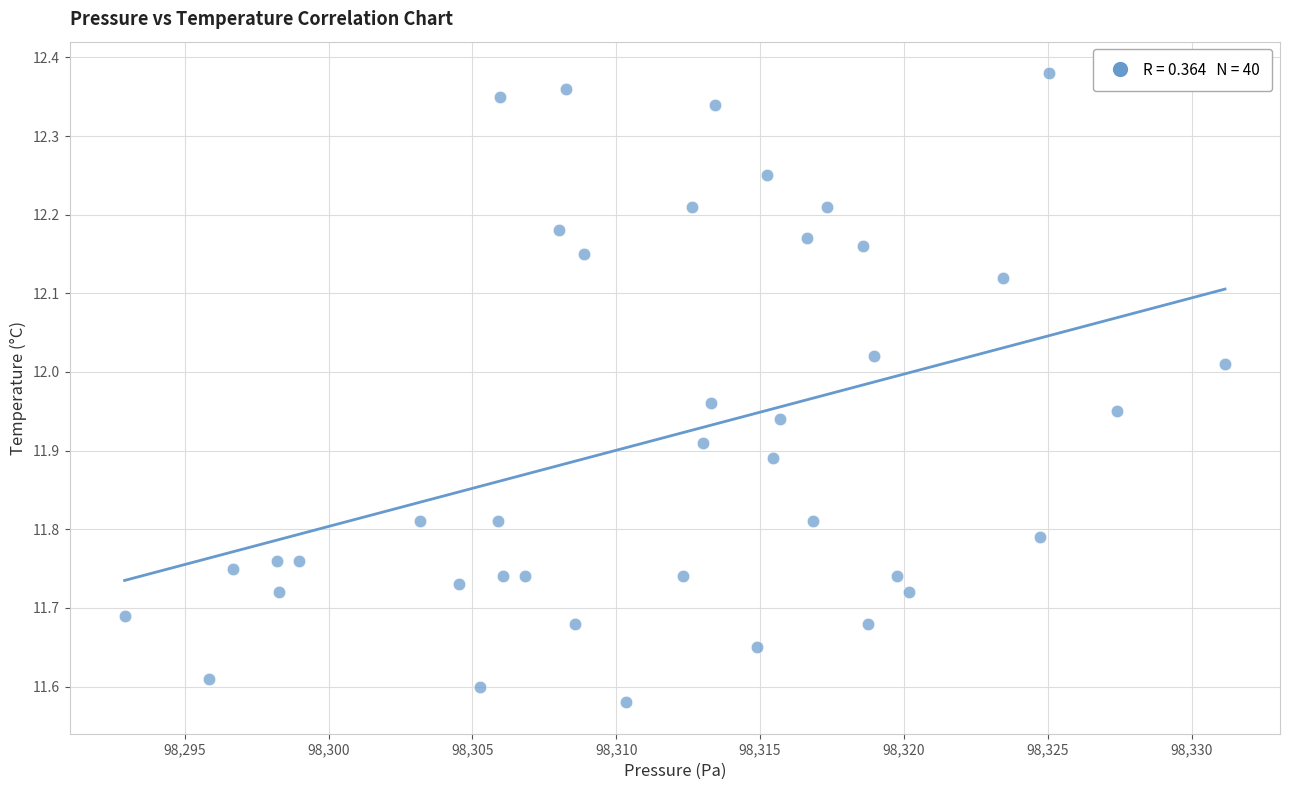

What is the range of X values (max minus min)?

38.2